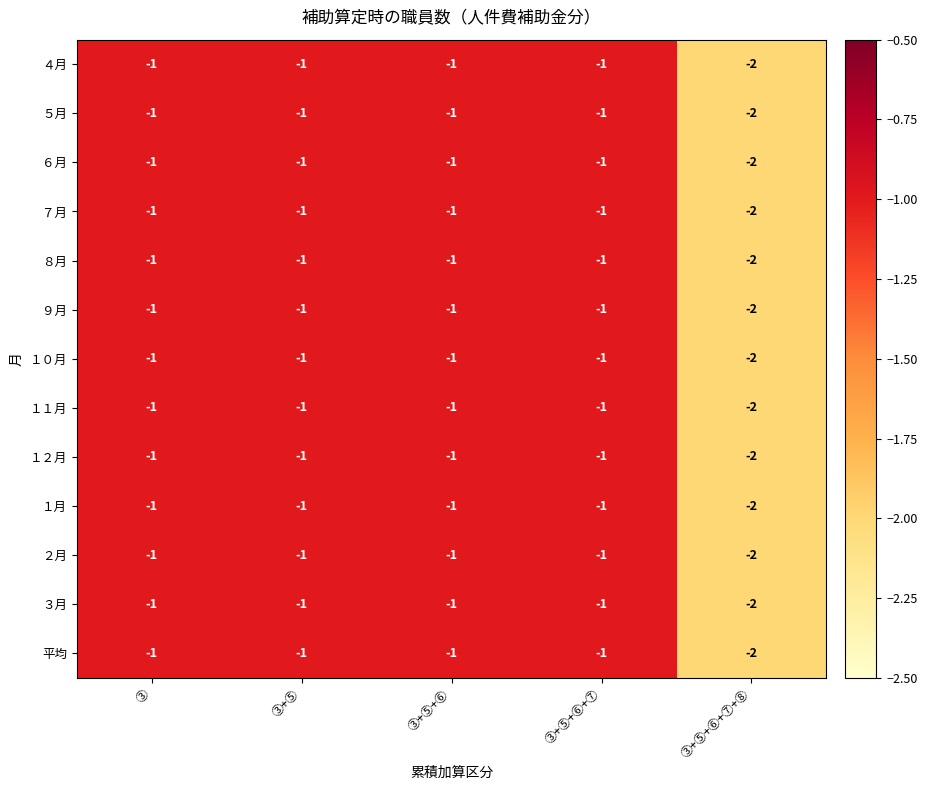

True or false: １２月 has a value of -2 at ③+⑤+⑥.

False